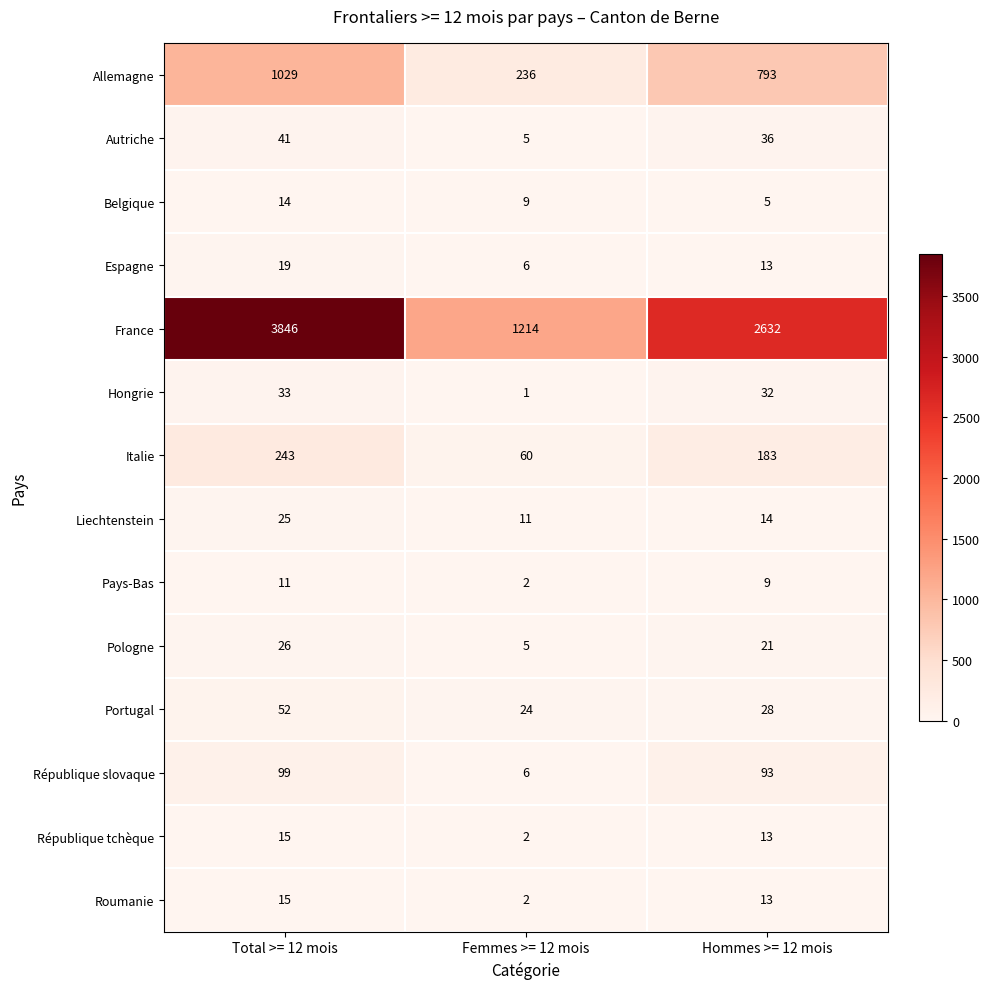

The République tchèque series shows 1 at Femmes >= 12 mois. True or false?

False